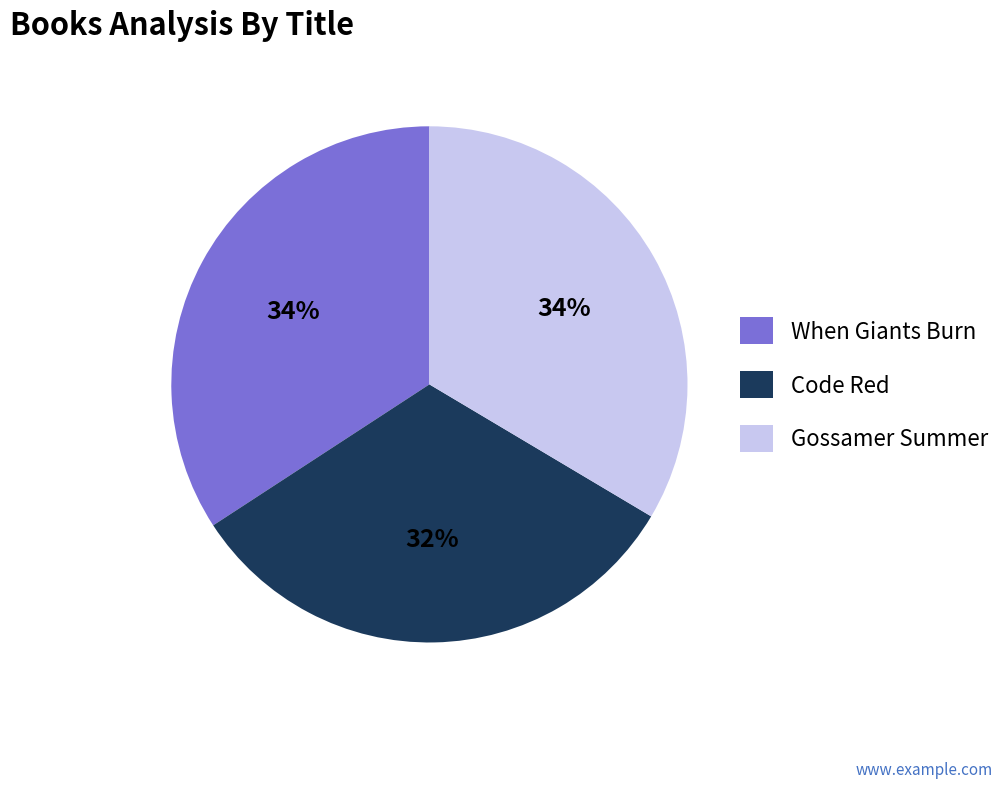

What is the smallest slice in the pie chart?

Code Red